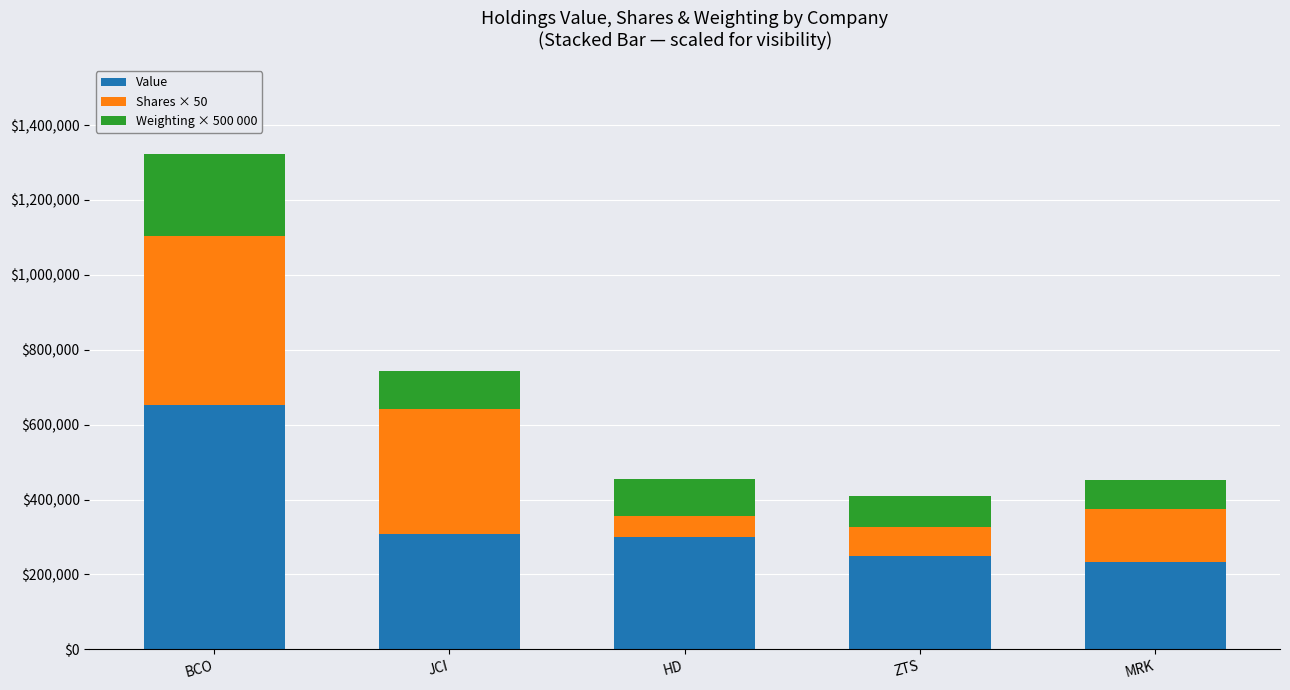

At which category is the sum across all series the highest?

BCO